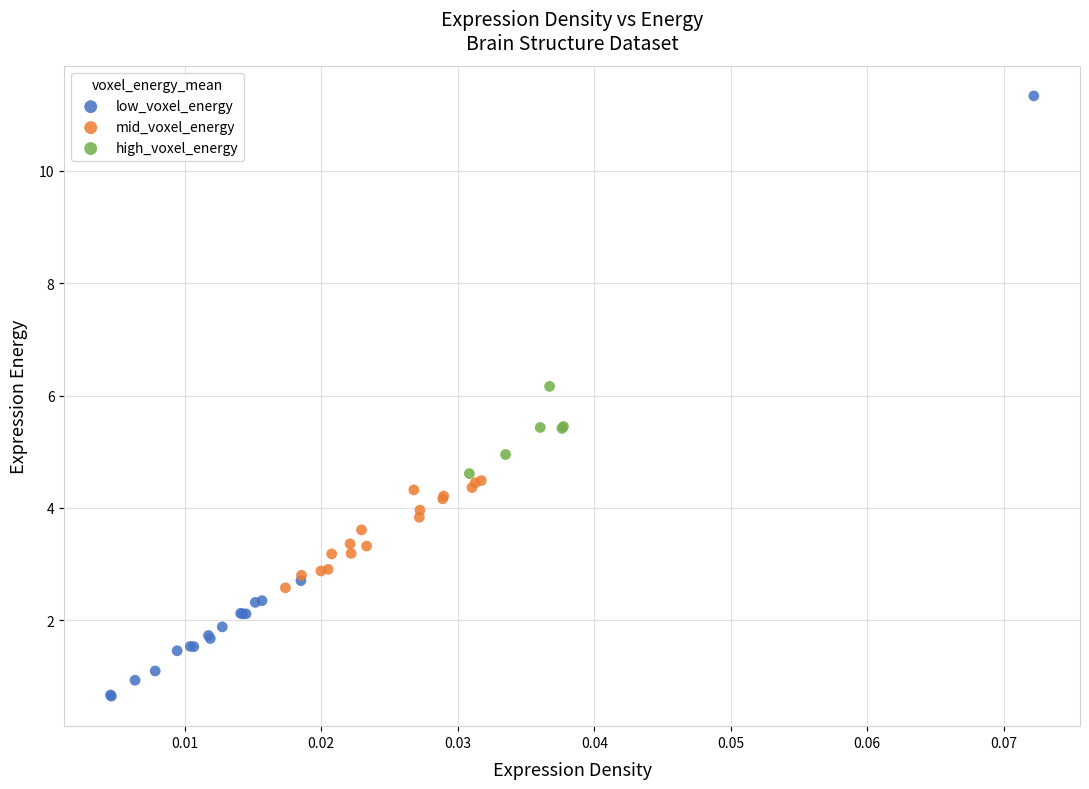

Which series has the largest Y range (max minus min)?

low_voxel_energy